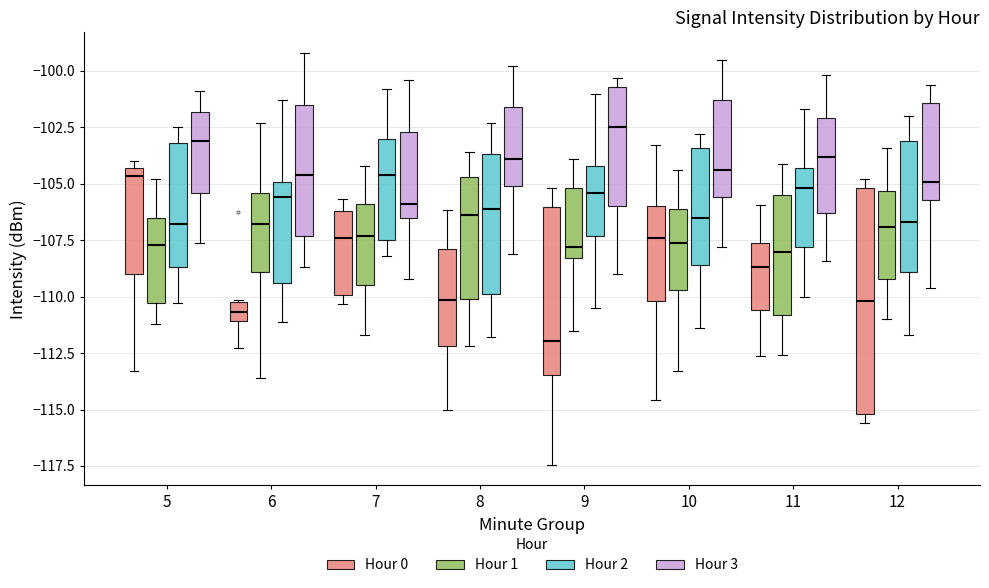

Which box has the lowest median line?

9 (Hour 0)